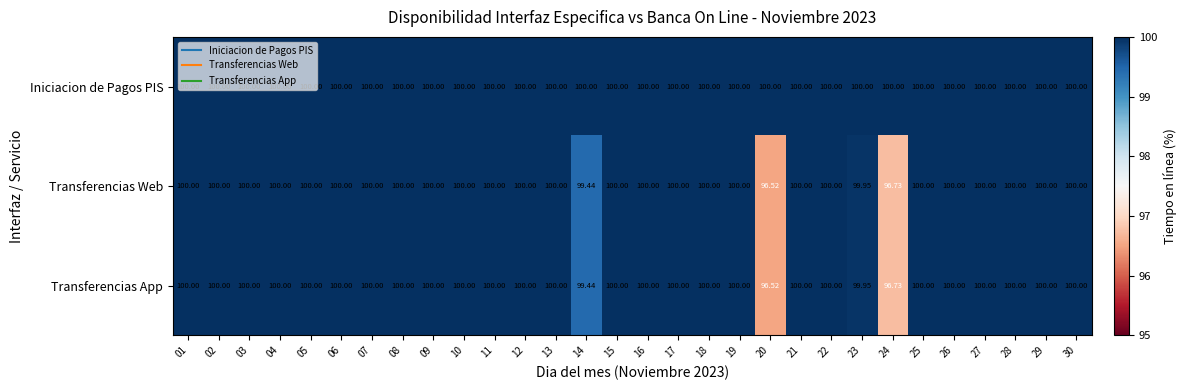

Which series has the largest total across all categories?

Iniciacion de Pagos PIS